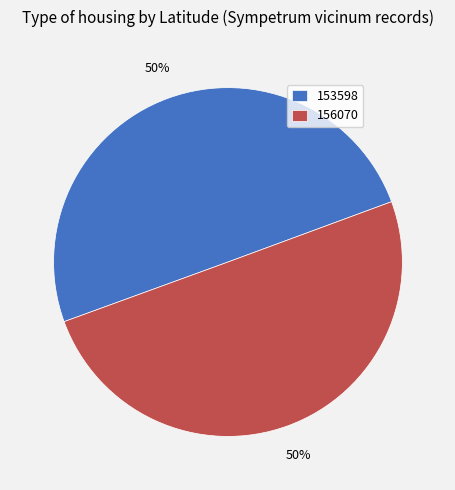

Approximately how many times larger is the value at 153598 compared to 156070?

1.0